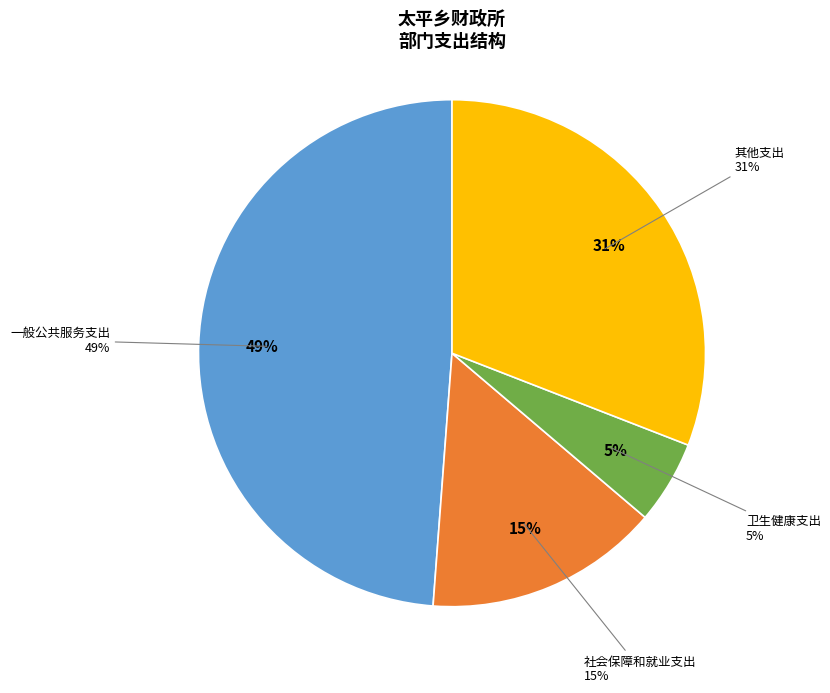

Does 一般公共服务支出 represent more than half of the total?

Yes